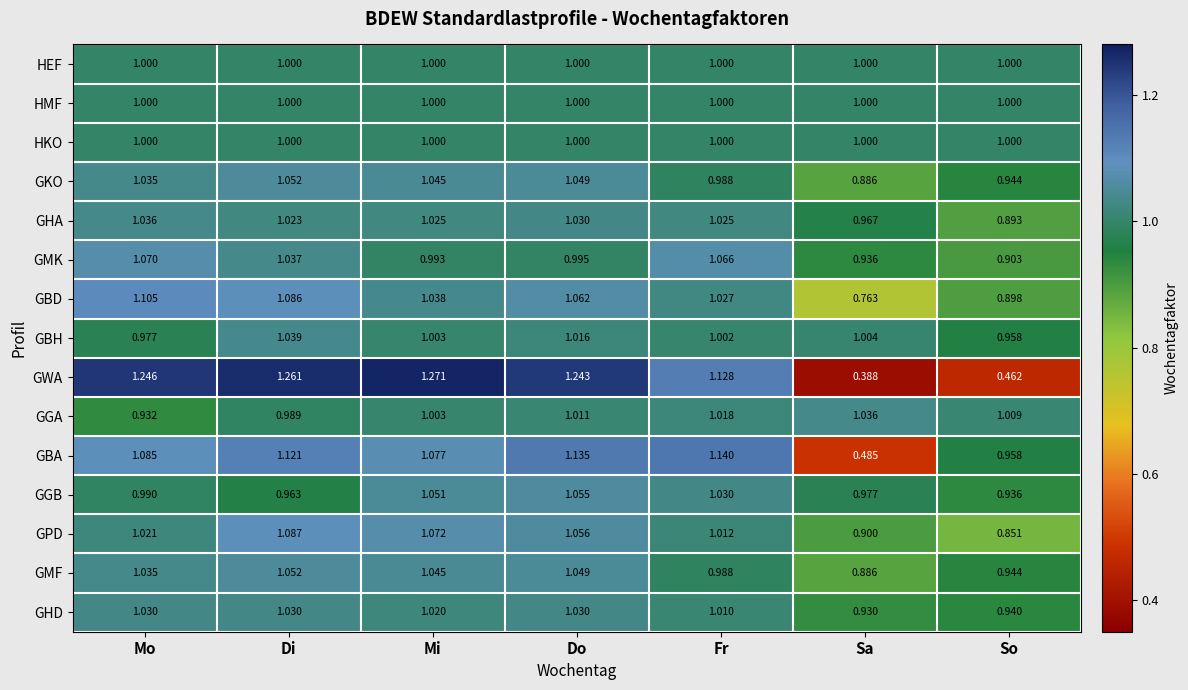

At which label is GBA closest to 0?

Sa